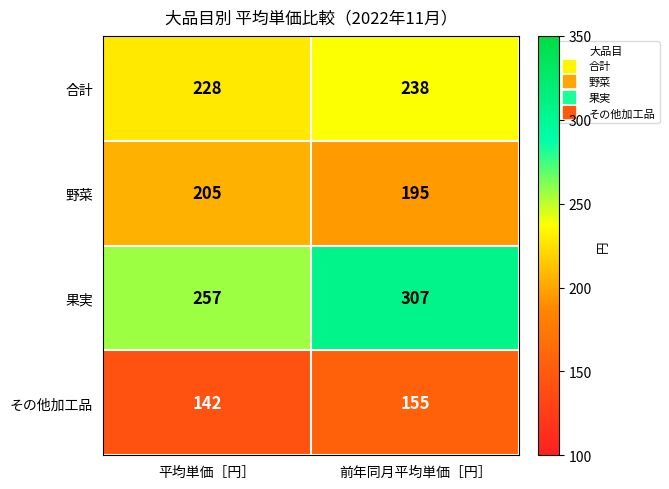

At which category is the sum across all series the highest?

前年同月平均単価［円］